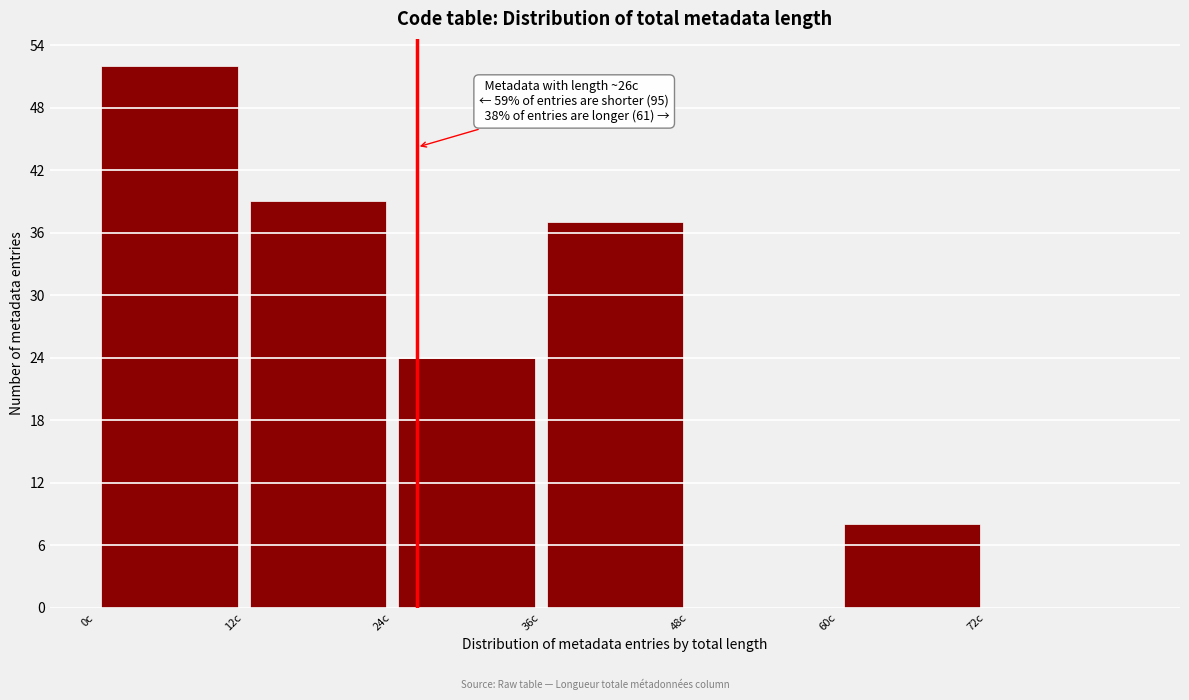

Which range on the x-axis has the tallest bar?

0 to 12